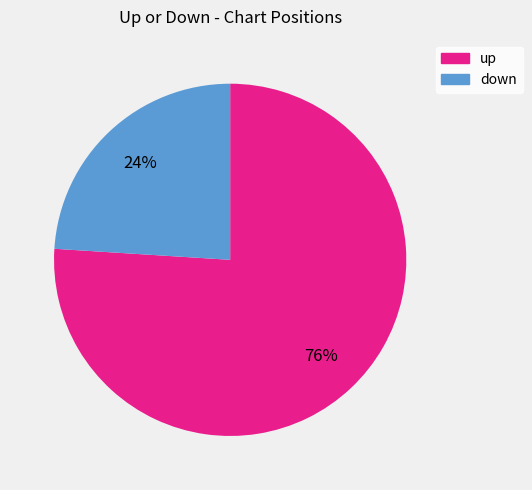

Do down and up together represent more than half of the pie?

Yes